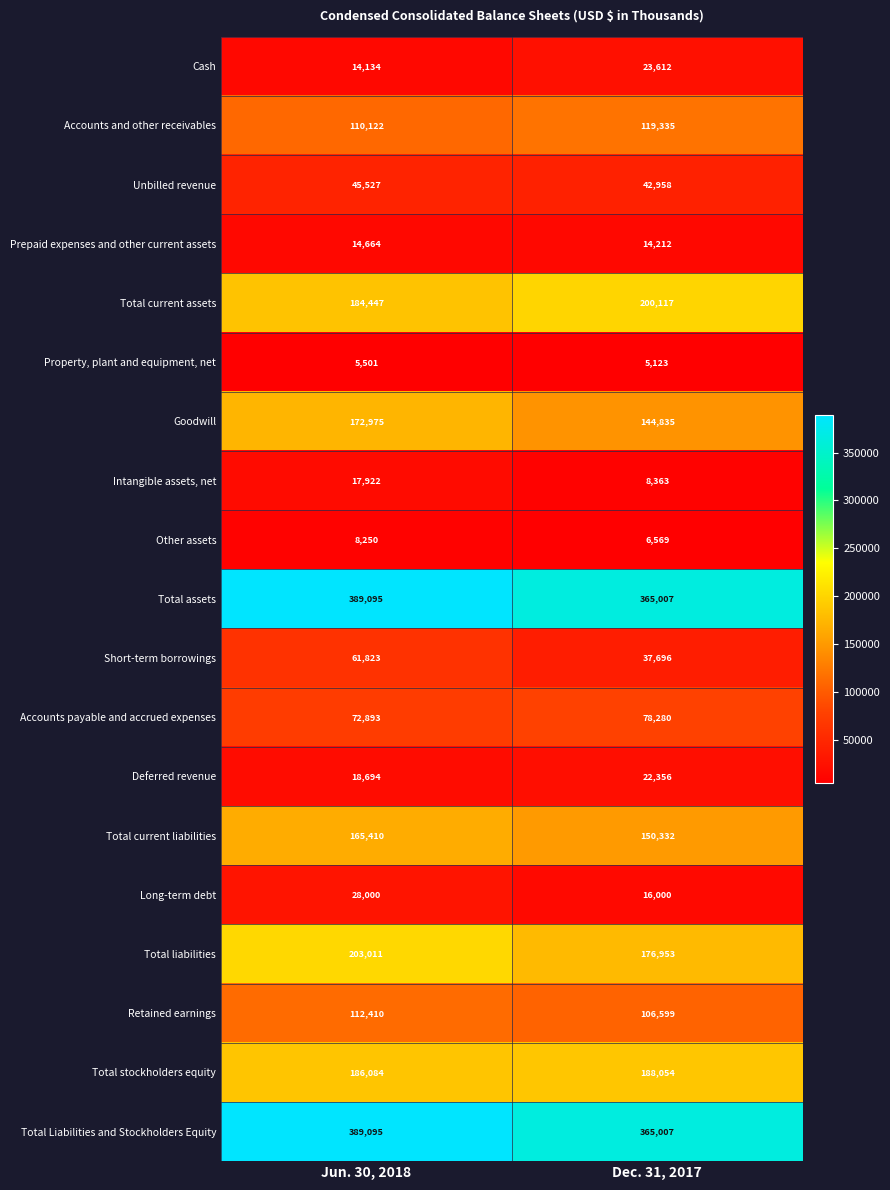

The value of Total liabilities at Jun. 30, 2018 is 141184. True or false?

False